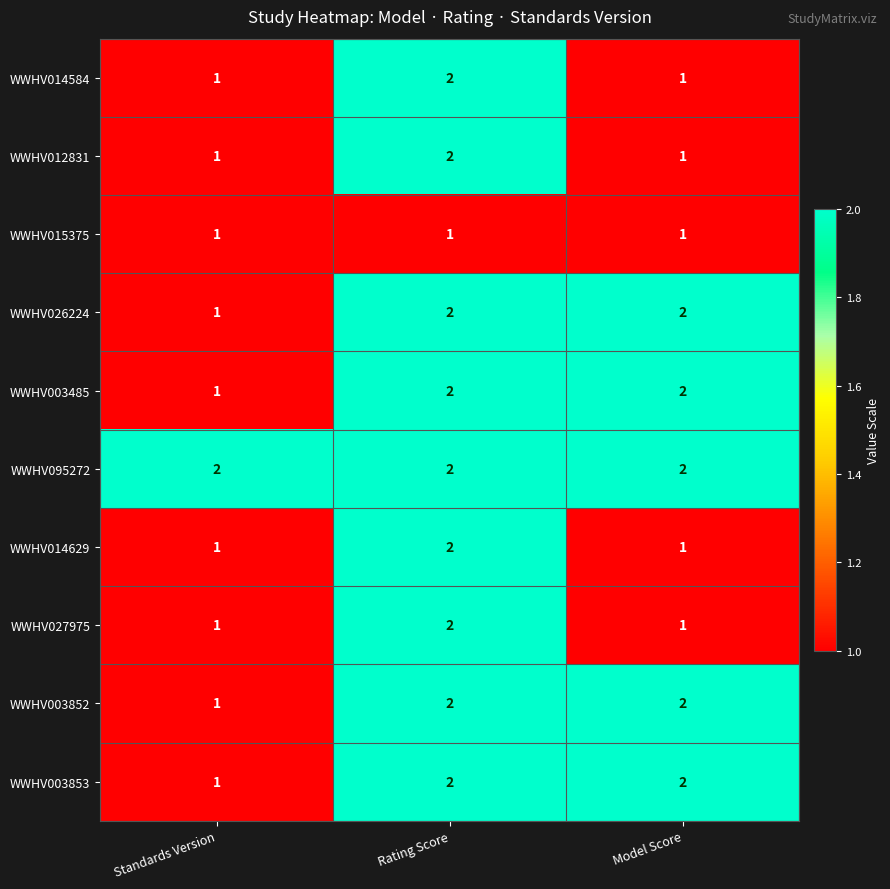

What is the total value across all series at Model Score?

15